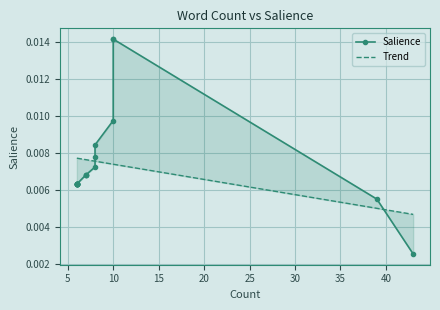

What are all the series names shown in the legend?

Salience, Trend